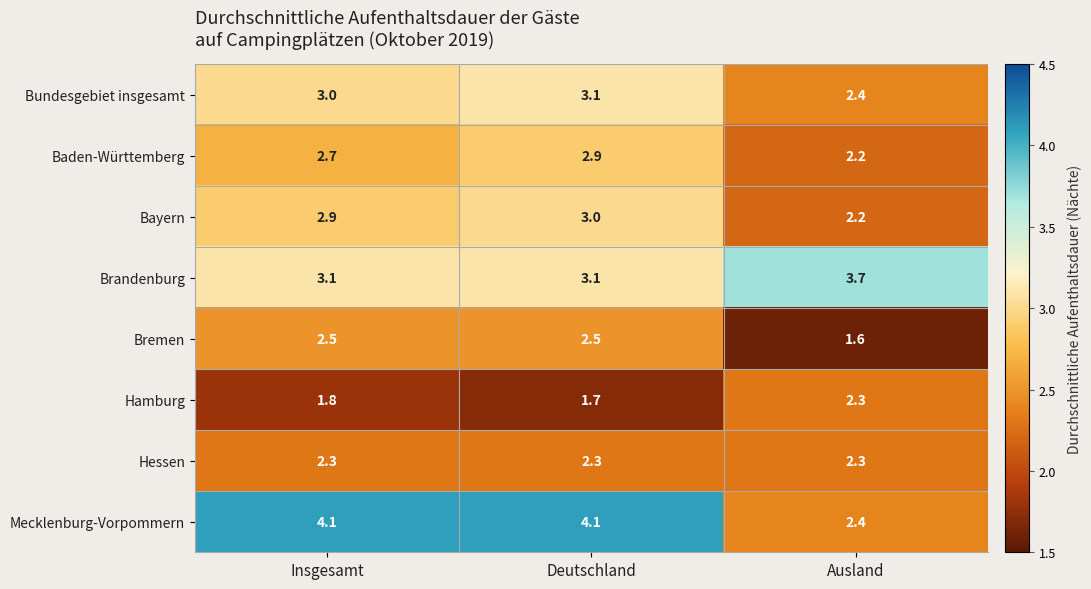

Which series has the widest spread of values?

Mecklenburg-Vorpommern